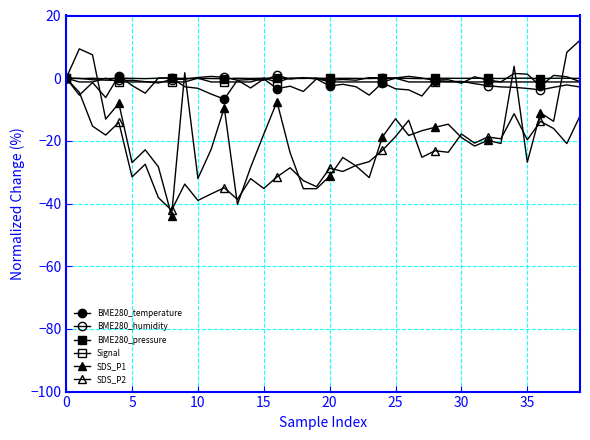

True or false: SDS_P1 and SDS_P2 cross at least once.

True